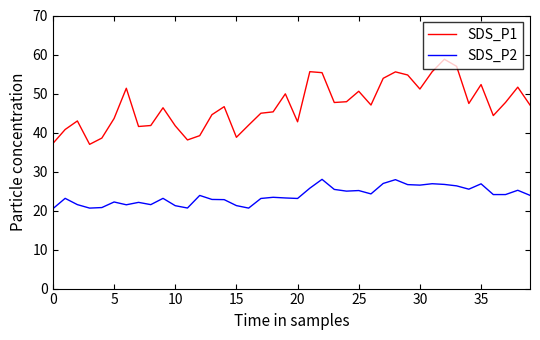

What is the highest value of the SDS_P2 series?

28.0